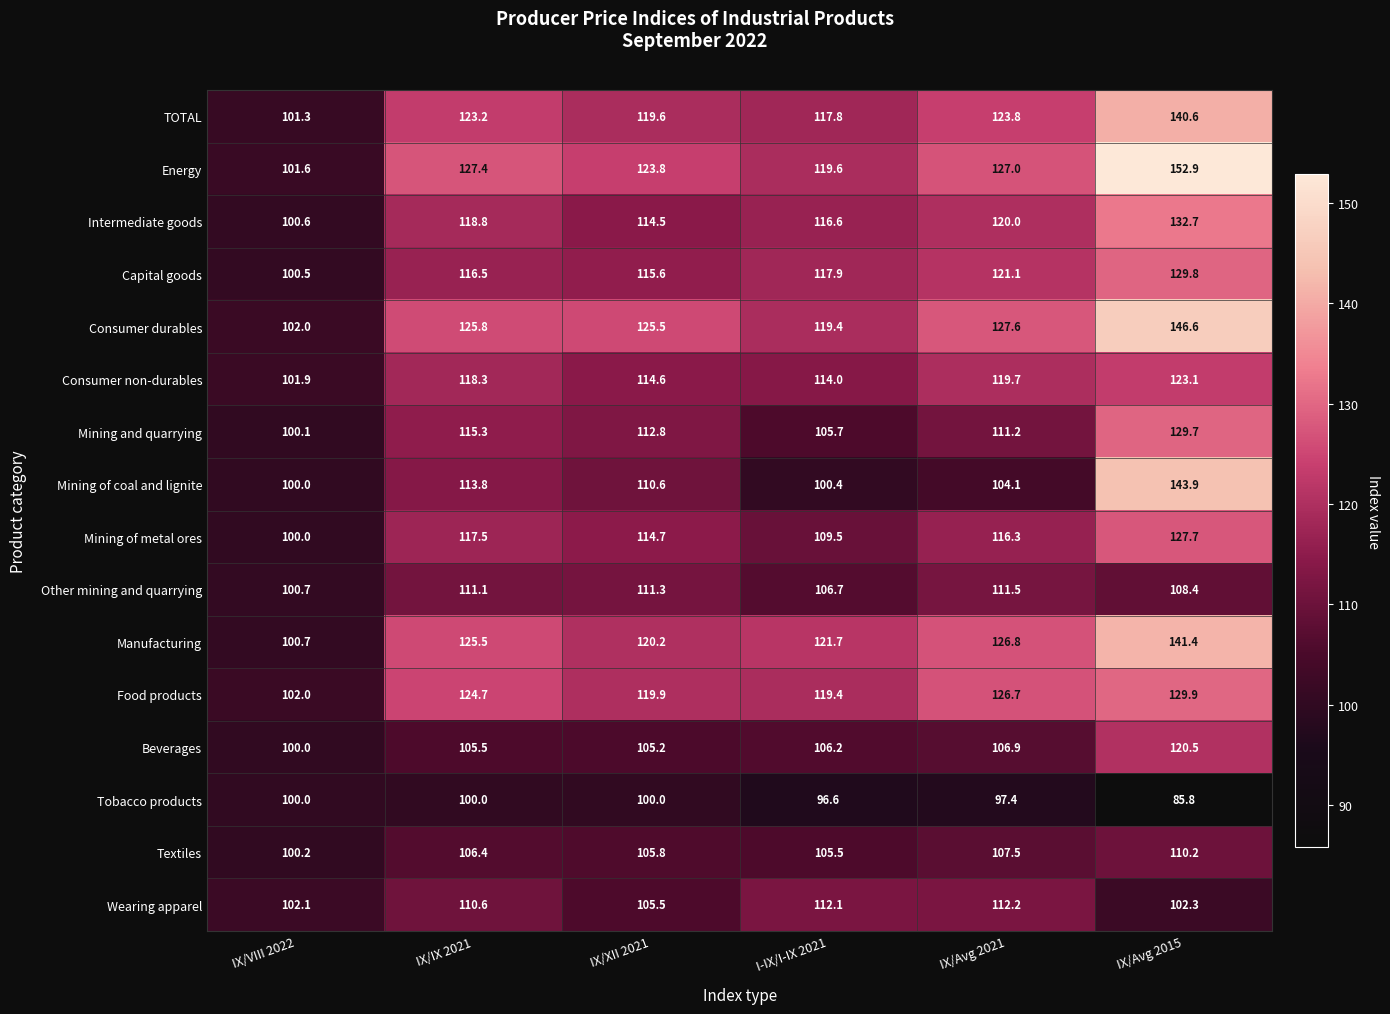

Which series has the widest spread of values?

Energy